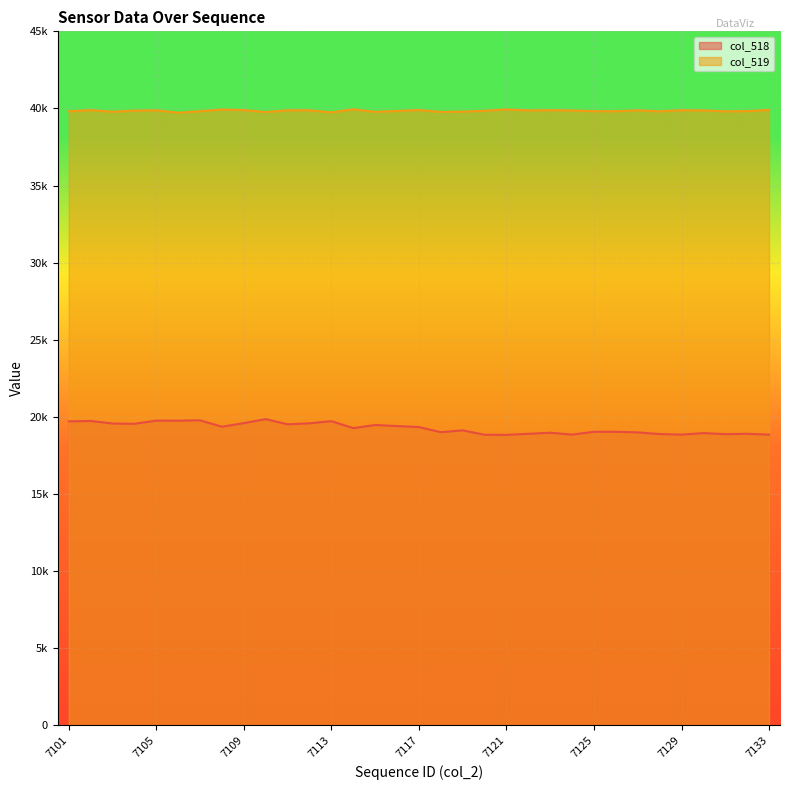

What is the total value across all series at 7124?

58722